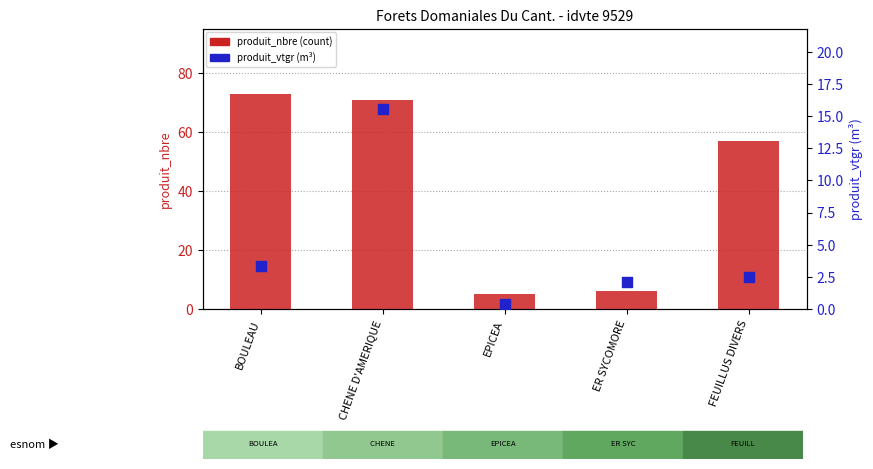

Which series reaches the minimum Y coordinate?

produit_vtgr (vol. m3)